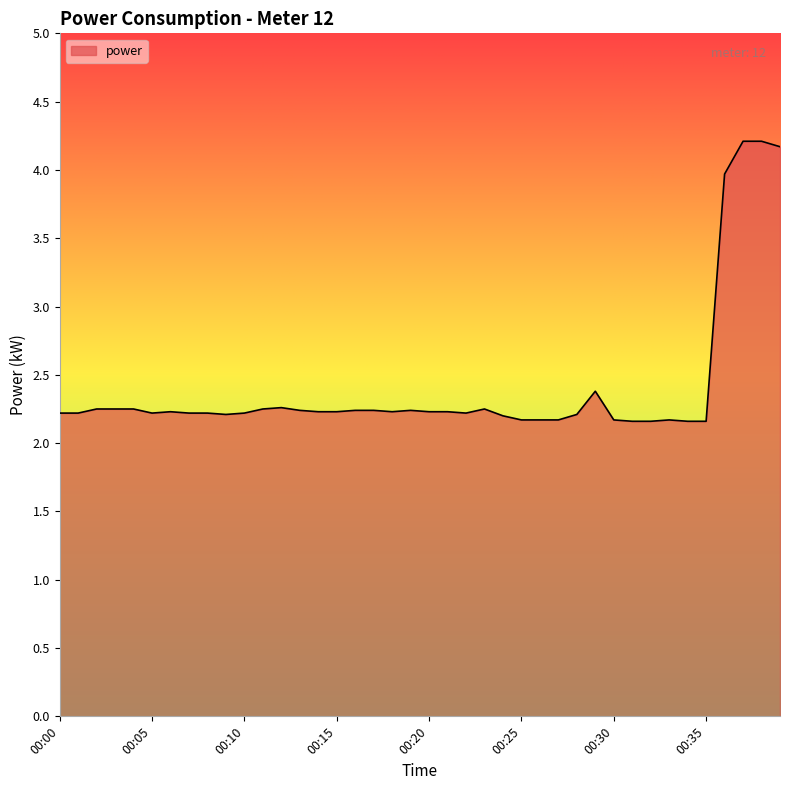

How many lines are shown in the chart?

1